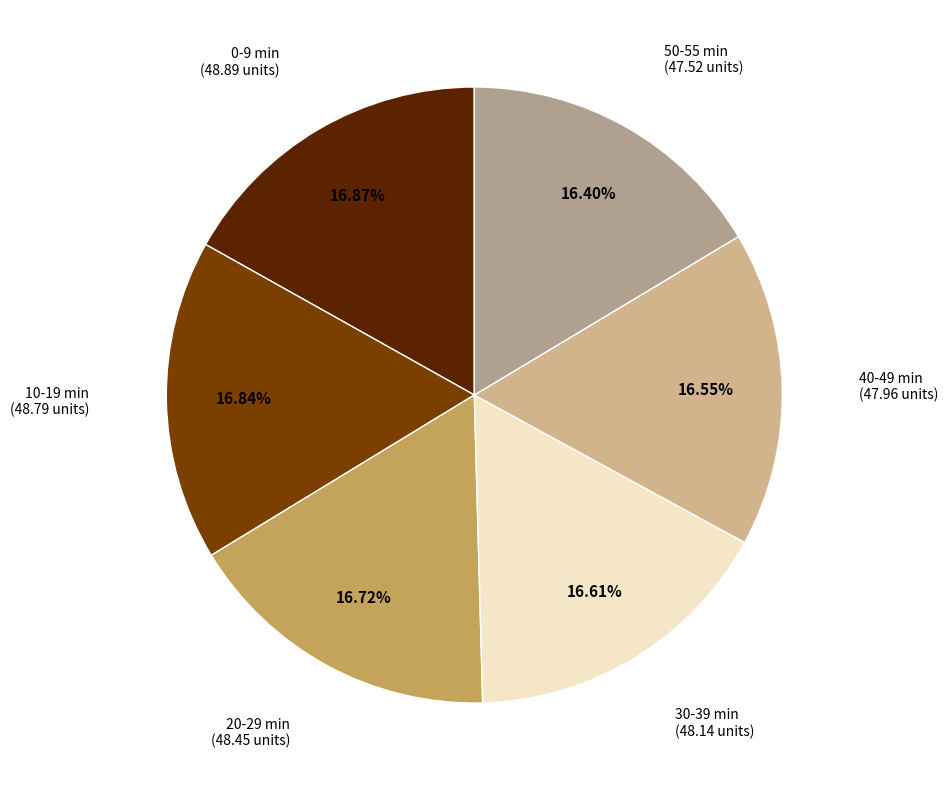

How many slices are in this pie chart?

6